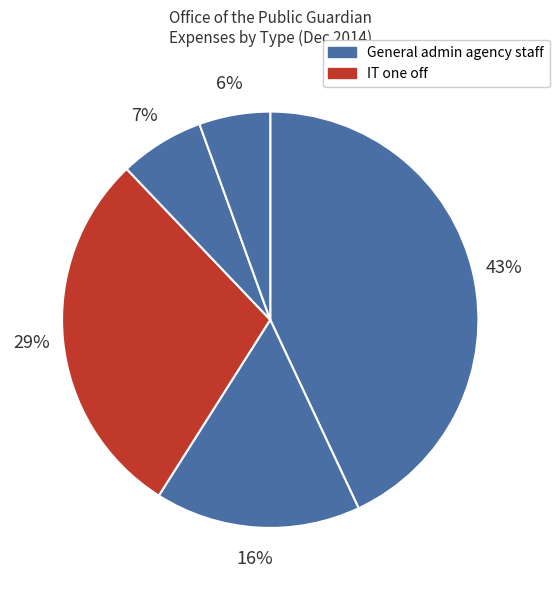

How many segments does this pie chart have?

5